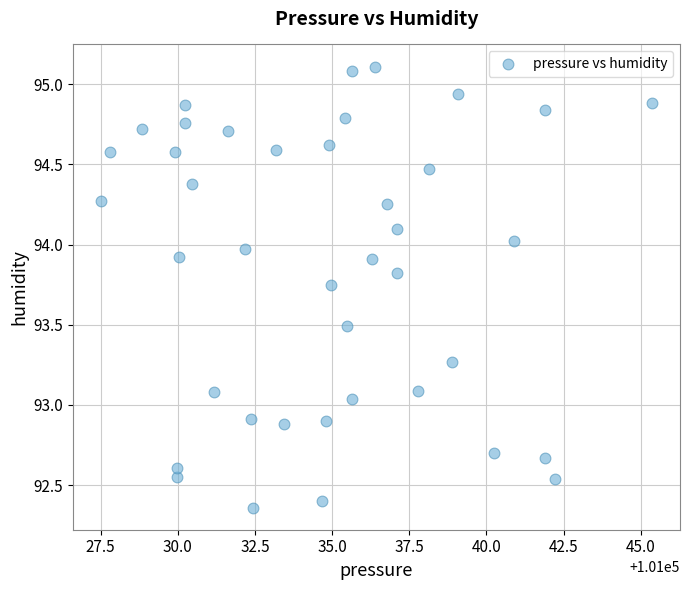

What is the range of X values (max minus min)?

17.9